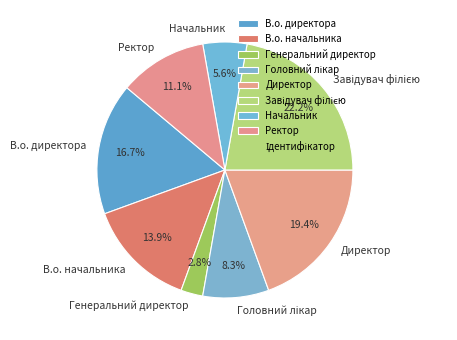

Between В.о. начальника and В.о. директора, which is larger?

В.о. директора